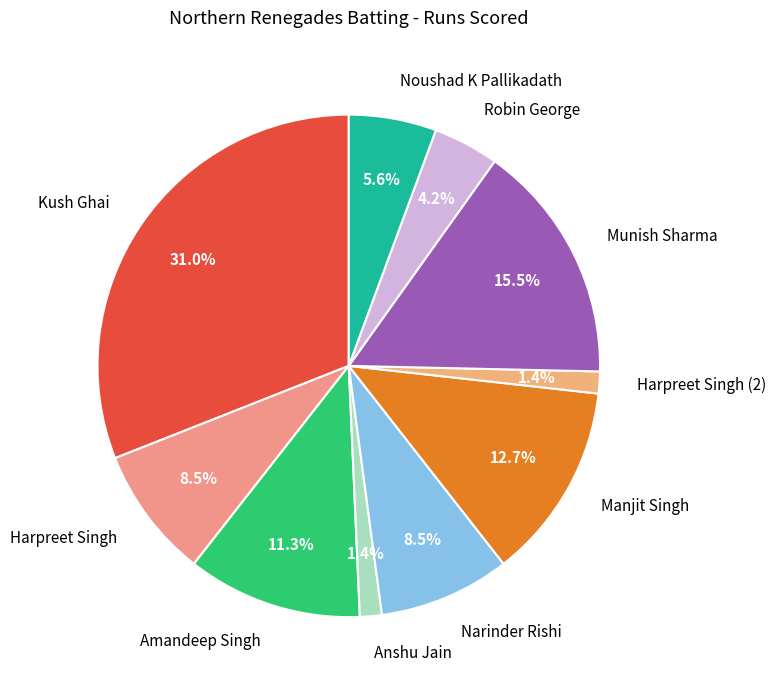

What portion of the pie excludes Narinder Rishi?

91.5%